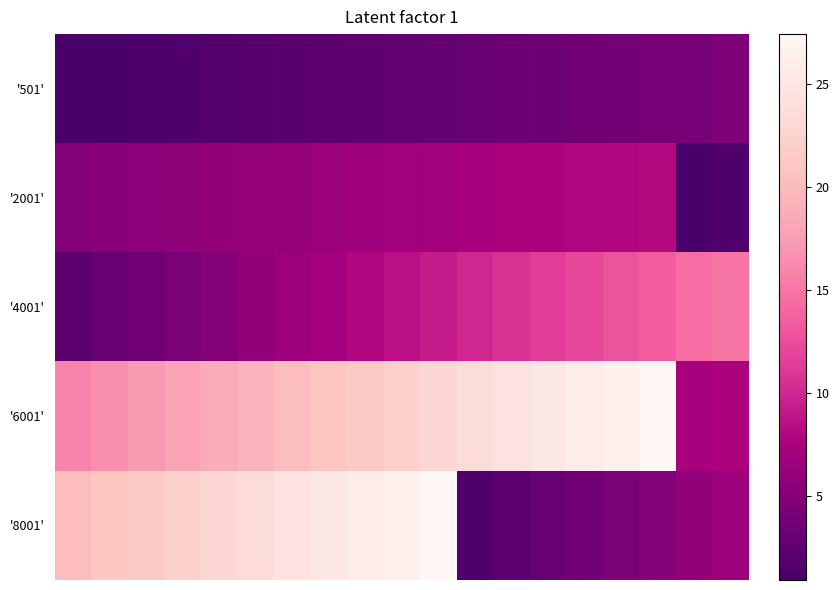

Reading right to left, what are all the values shown in this chart?

'501': 4.4	4.2	4.0	3.8	3.7	3.4	3.2	3.0	2.9	2.7	2.4	2.3	2.0	1.9	1.7	1.5	1.3	1.1	0.9
'2001': 1.5	0.9	8.1	7.9	7.8	7.6	7.4	7.2	6.9	6.8	6.6	6.4	6.2	6.0	5.8	5.6	5.4	5.2	5.0
'4001': 15.1	14.4	13.5	12.9	12.1	11.4	10.7	10.1	9.3	8.5	7.9	7.1	6.3	5.8	5.0	4.3	3.6	3.0	2.2
'6001': 7.3	7.2	27.4	26.6	25.8	25.2	24.4	23.6	23.1	22.2	21.5	20.9	20.1	19.3	18.7	17.9	17.2	16.4	15.8
'8001': 6.3	5.8	5.0	4.3	3.6	3.0	2.2	1.5	27.4	26.6	25.8	25.2	24.4	23.6	23.1	22.2	21.5	20.9	20.1